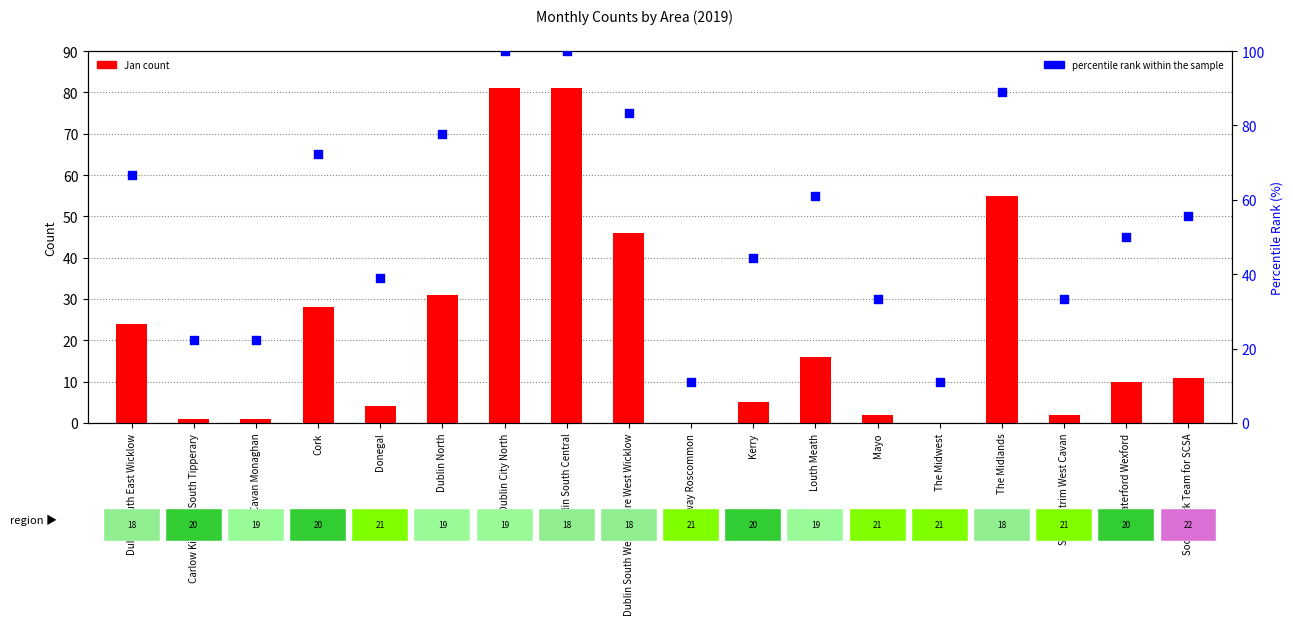

Which series has the largest total across all categories?

percentile rank within the sample